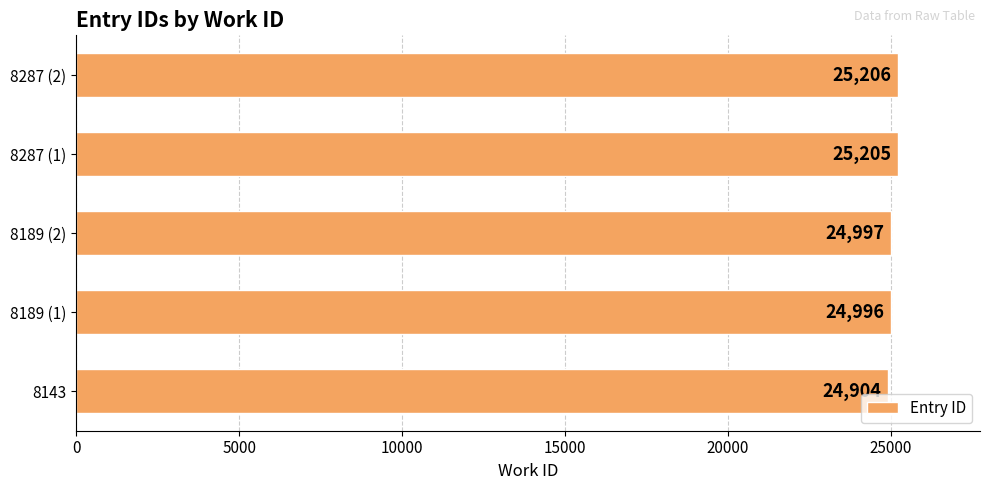

What is the change in value from 8143 to 8287 (2)?

+302